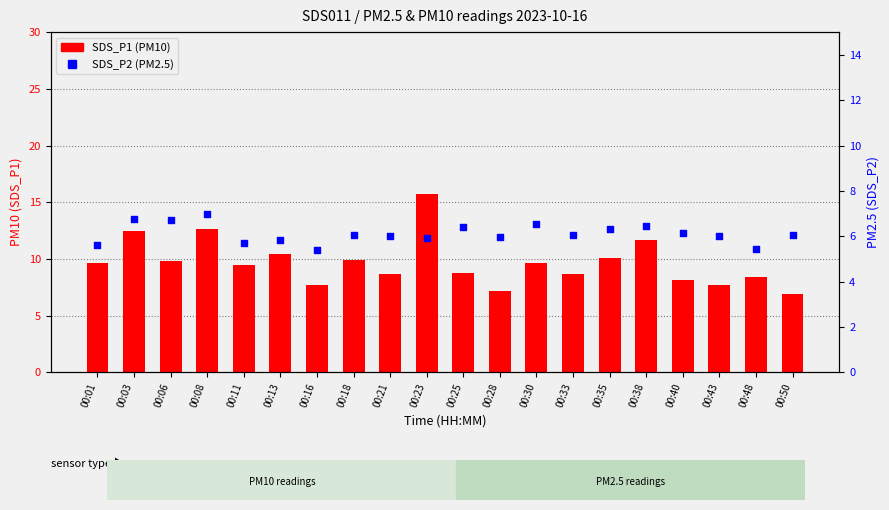

What are all the series names shown in the legend?

SDS_P1, SDS_P2